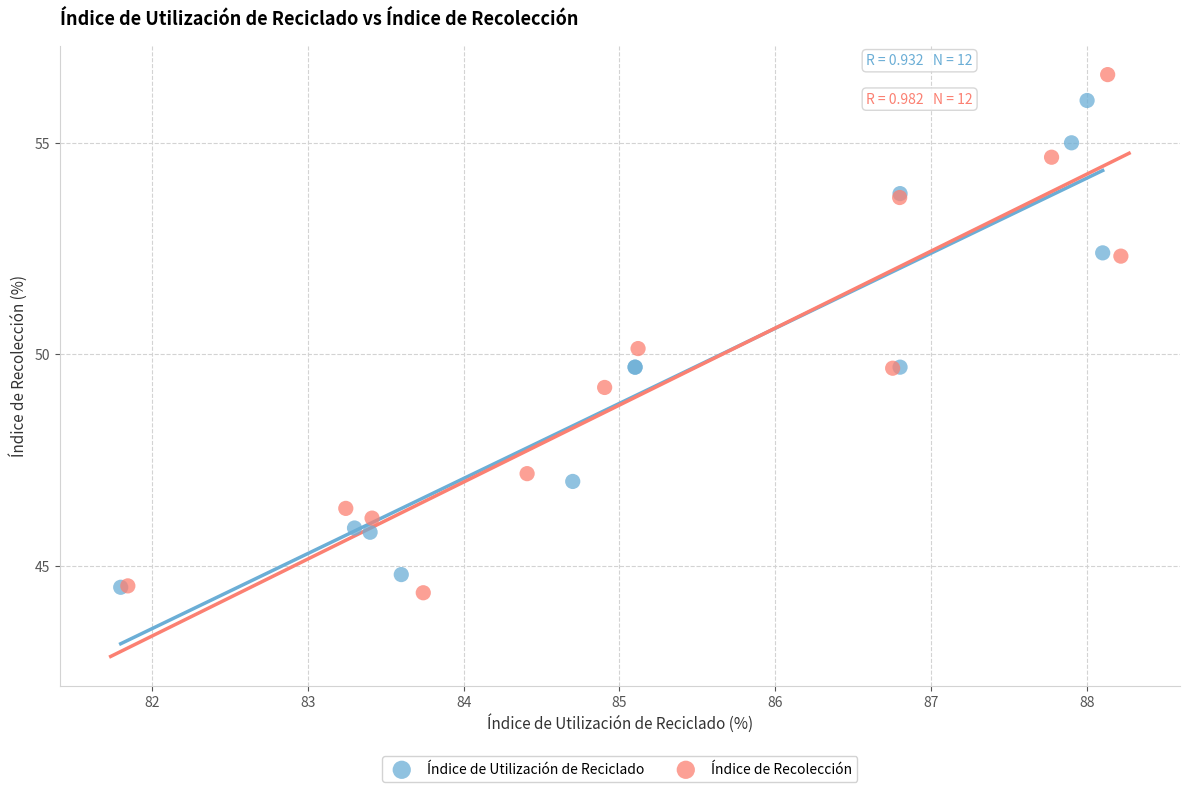

What are all the series names shown in the legend?

Índice de Utilización de Reciclado, Índice de Recolección